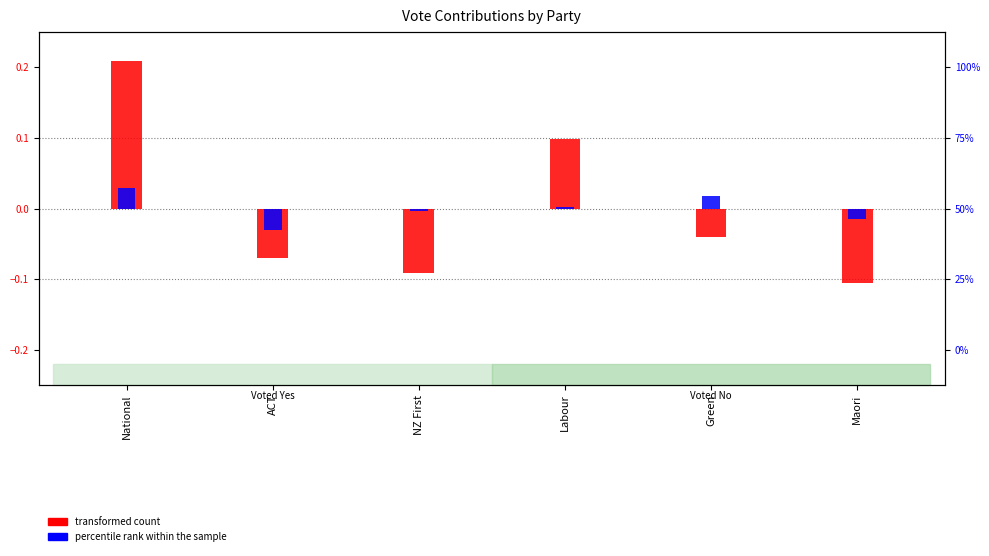

Reading right to left, what are all the values shown in this chart?

transformed count: Maori=-0.1	Green=-0.0	Labour=0.1	NZ First=-0.1	ACT=-0.1	National=0.2
percentile rank within the sample: Maori=-0.0	Green=0.0	Labour=0.0	NZ First=-0.0	ACT=-0.0	National=0.0